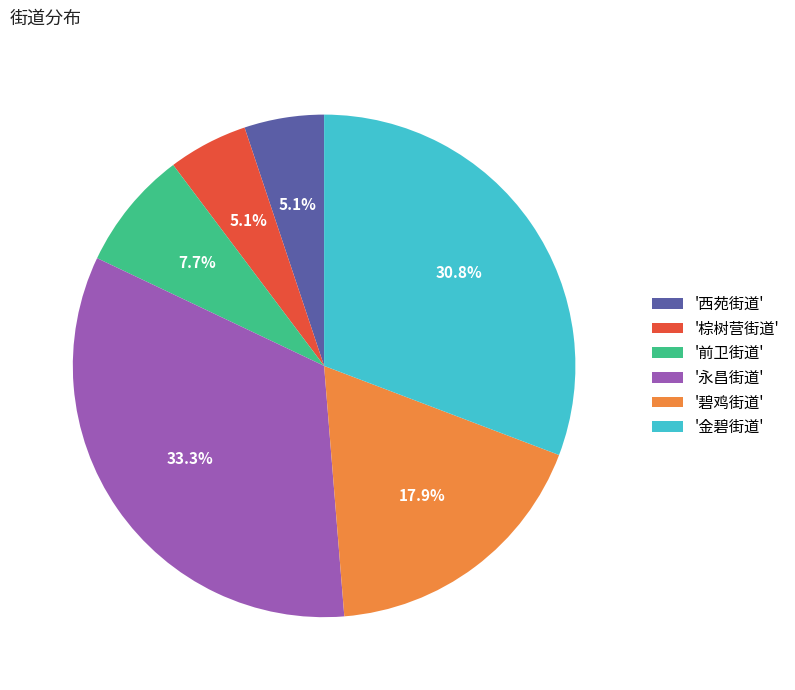

Count the number of slices in the pie.

6